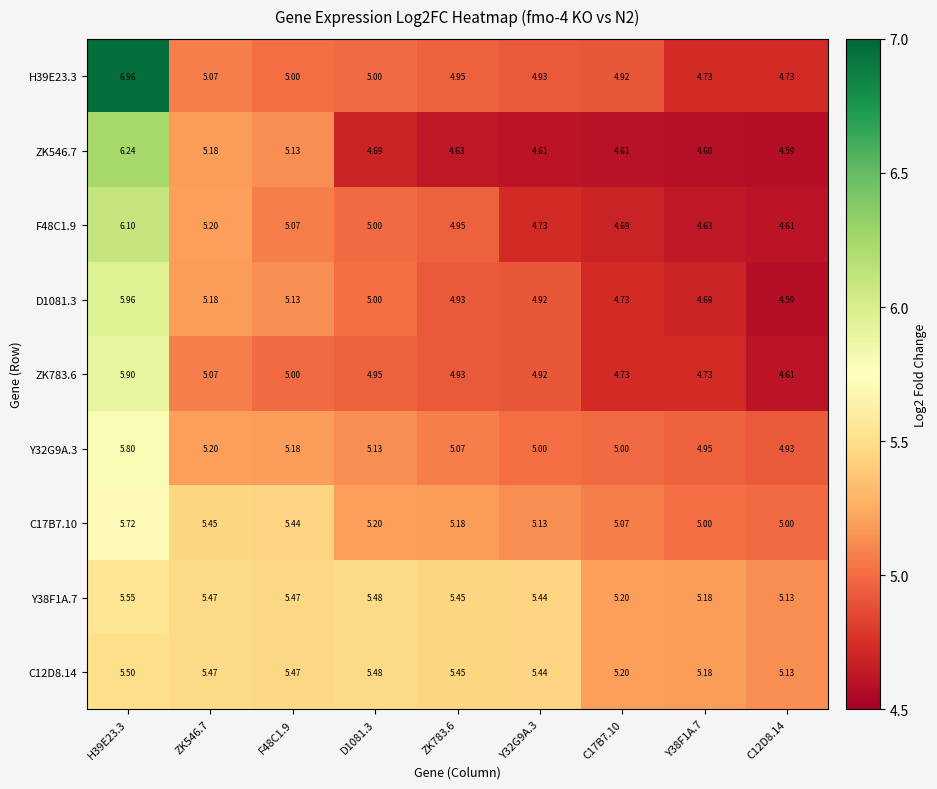

Is the value of D1081.3 at Y38F1A.7 greater than the value of C17B7.10 at C17B7.10?

No